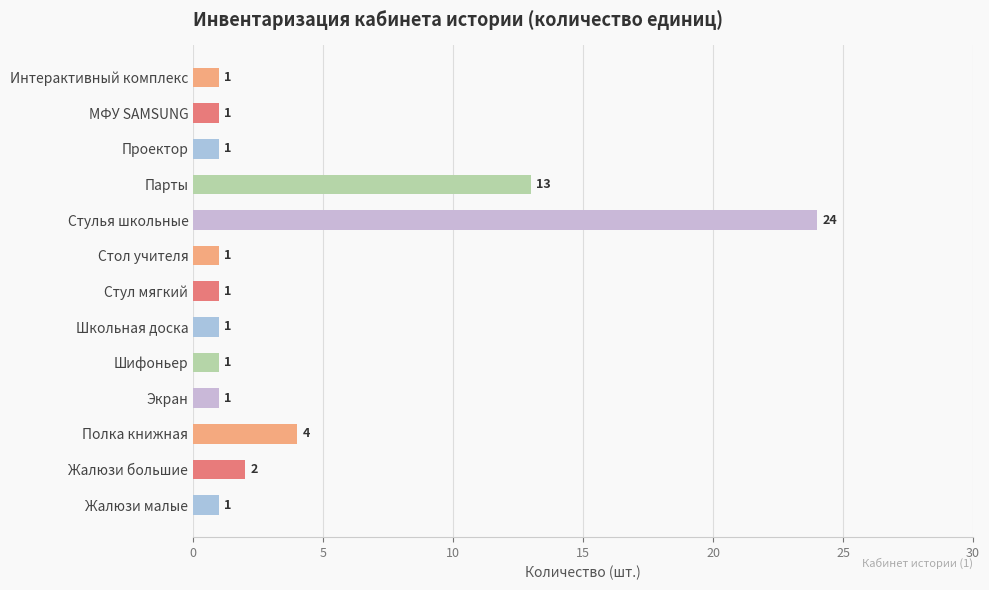

Does the chart contain any negative values?

No